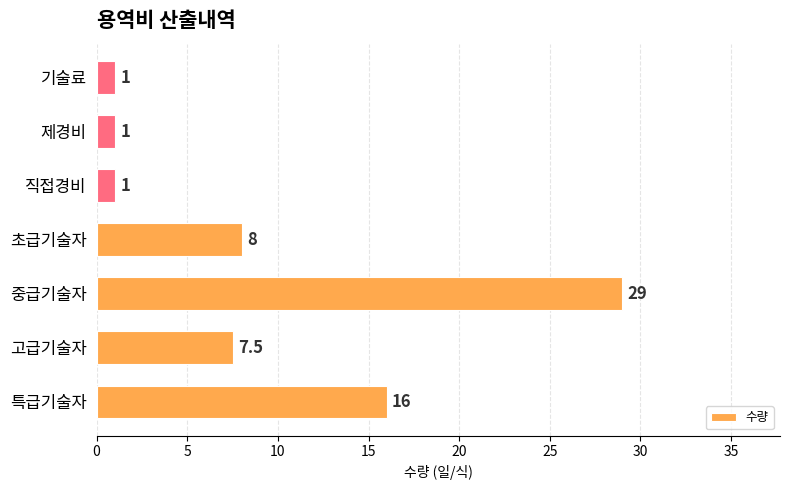

Which label corresponds to the largest value in the chart?

중급기술자